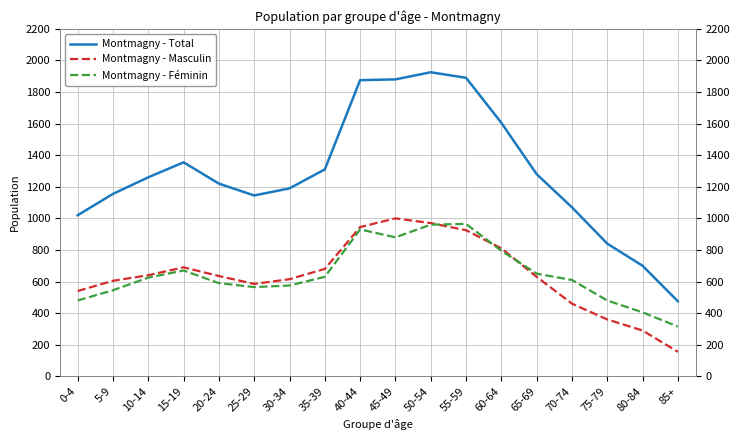

At which category does Montmagny - Total reach its first local valley?

25-29